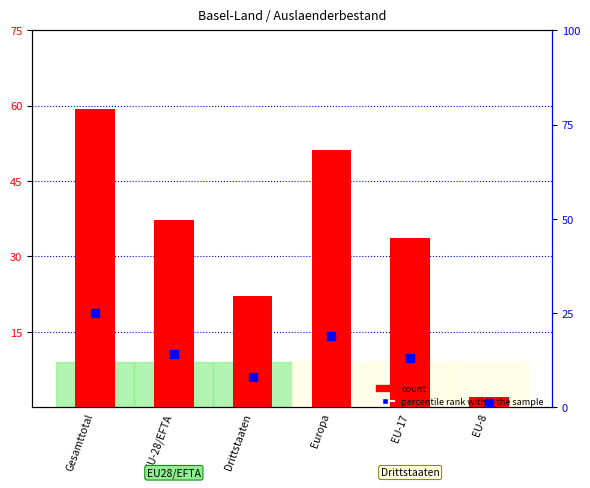

At how many categories does at least one series exceed 231?

6